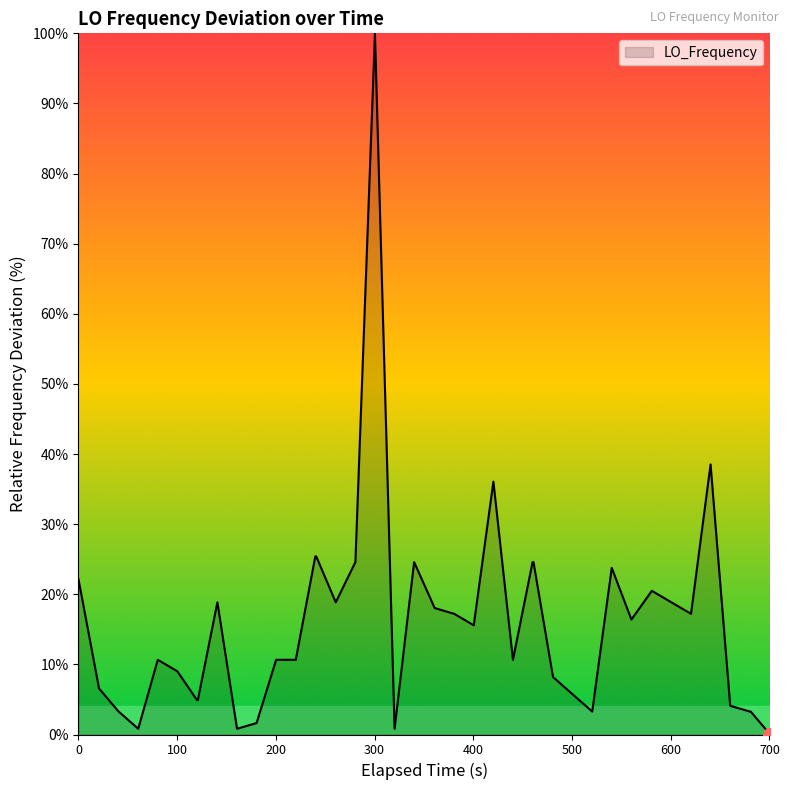

How many distinct data groups are displayed?

1